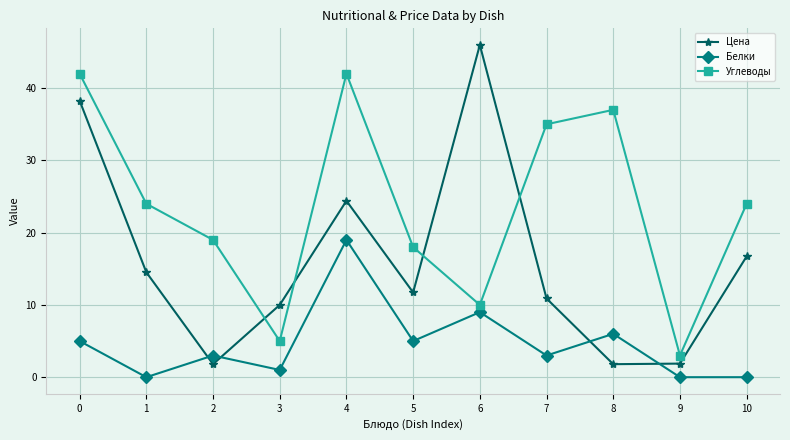

What is the total value across all series at 3?

16.0